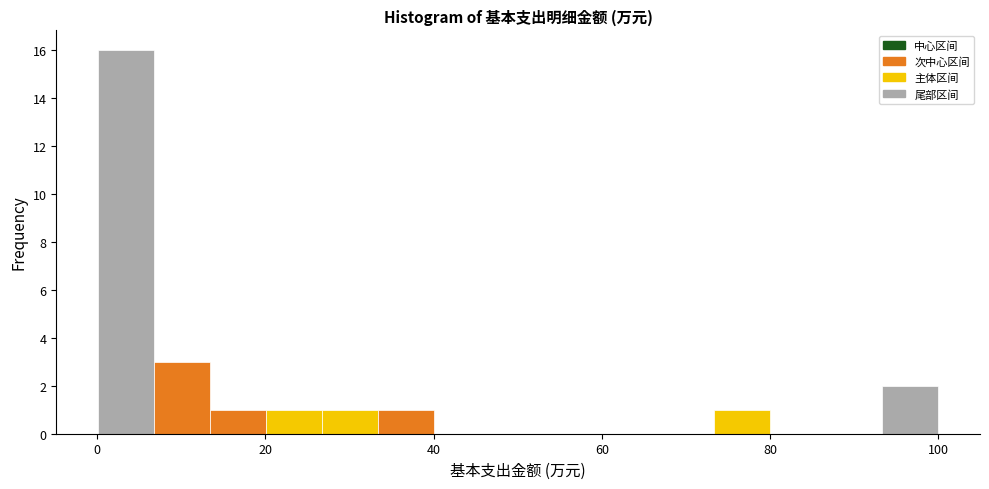

Around what value on the x-axis is the tallest bar? Give the approximate position of its centre, as read against the axis.

4